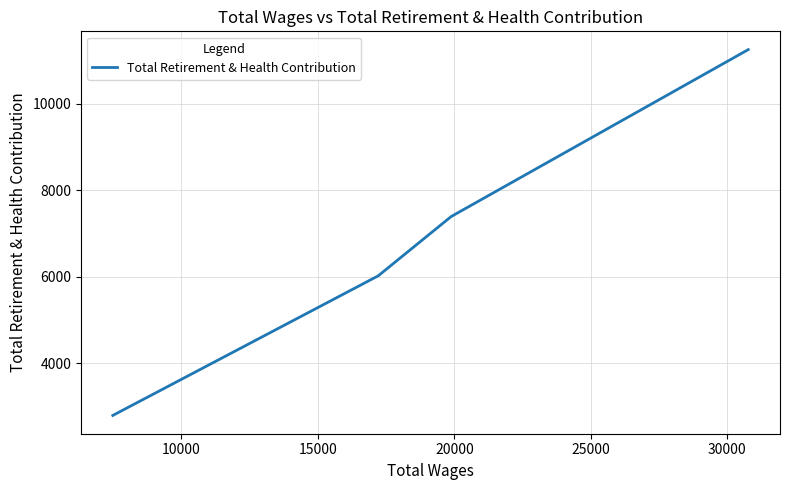

What is the maximum value shown in the chart?

11253